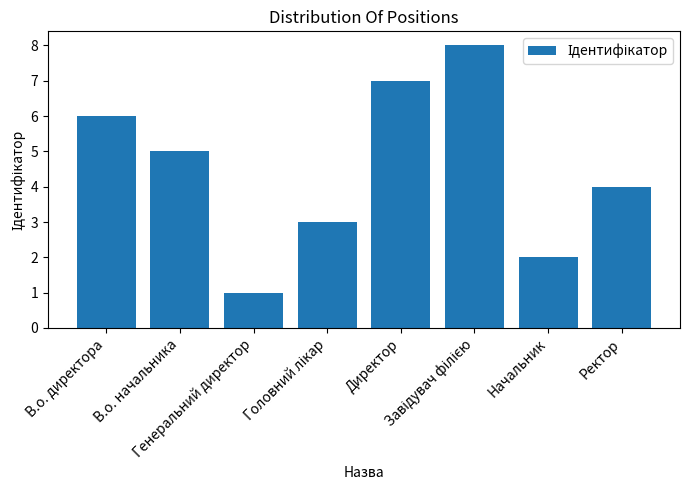

Reading right to left, what are all the values shown in this chart?

4	2	8	7	3	1	5	6